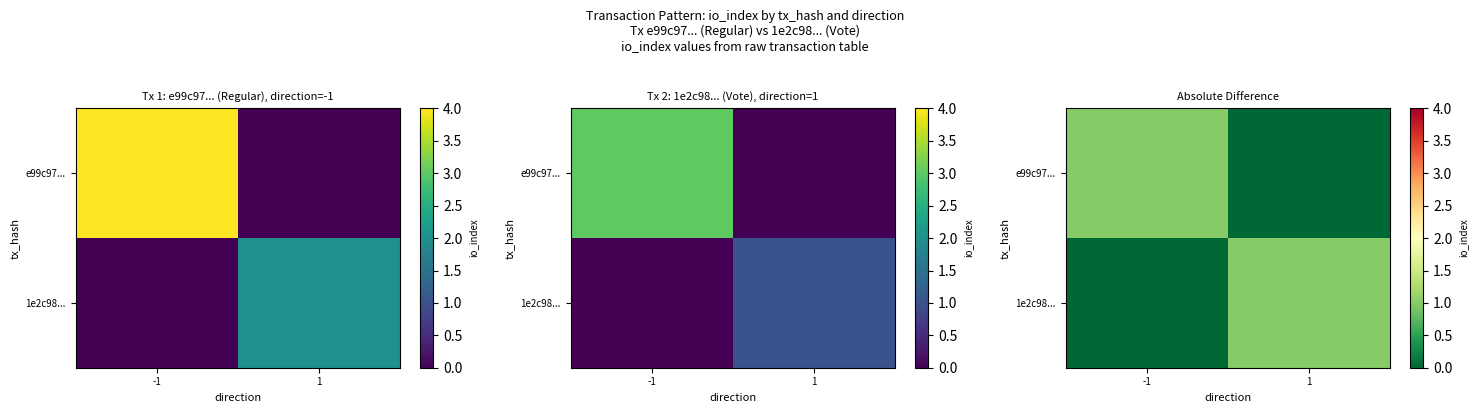

What is the sum of all e99c97... values?

1